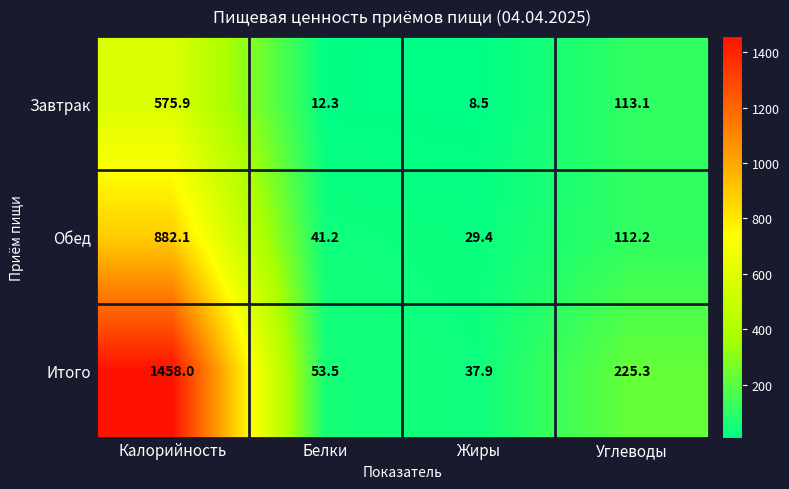

What is the greatest value displayed?

1458.0